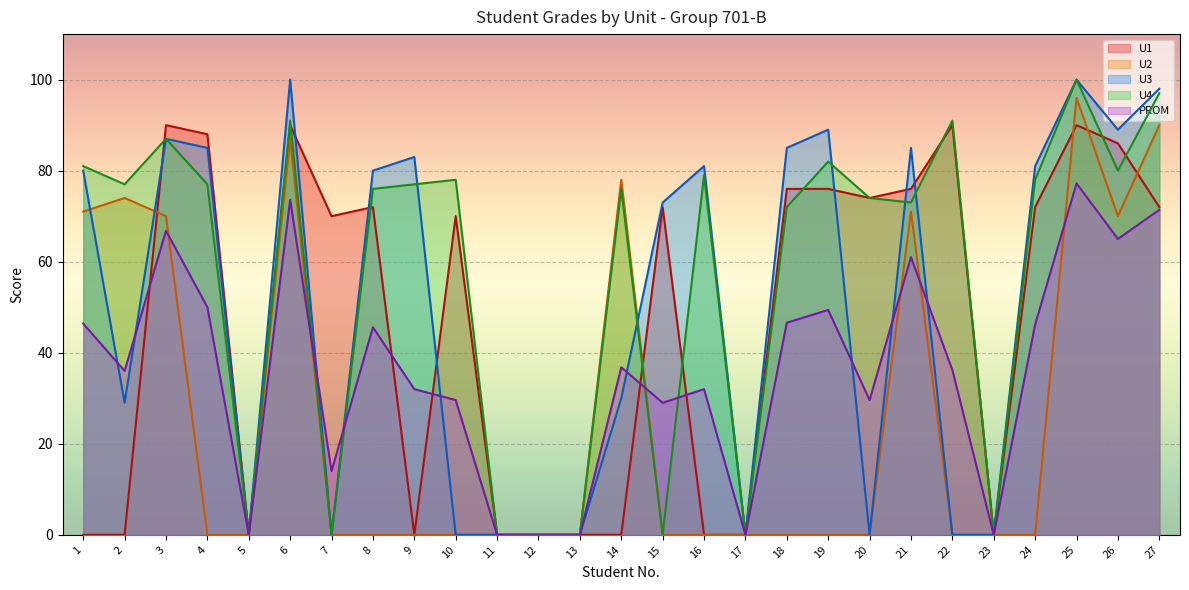

How many interior local peaks does the U3 series have?

7